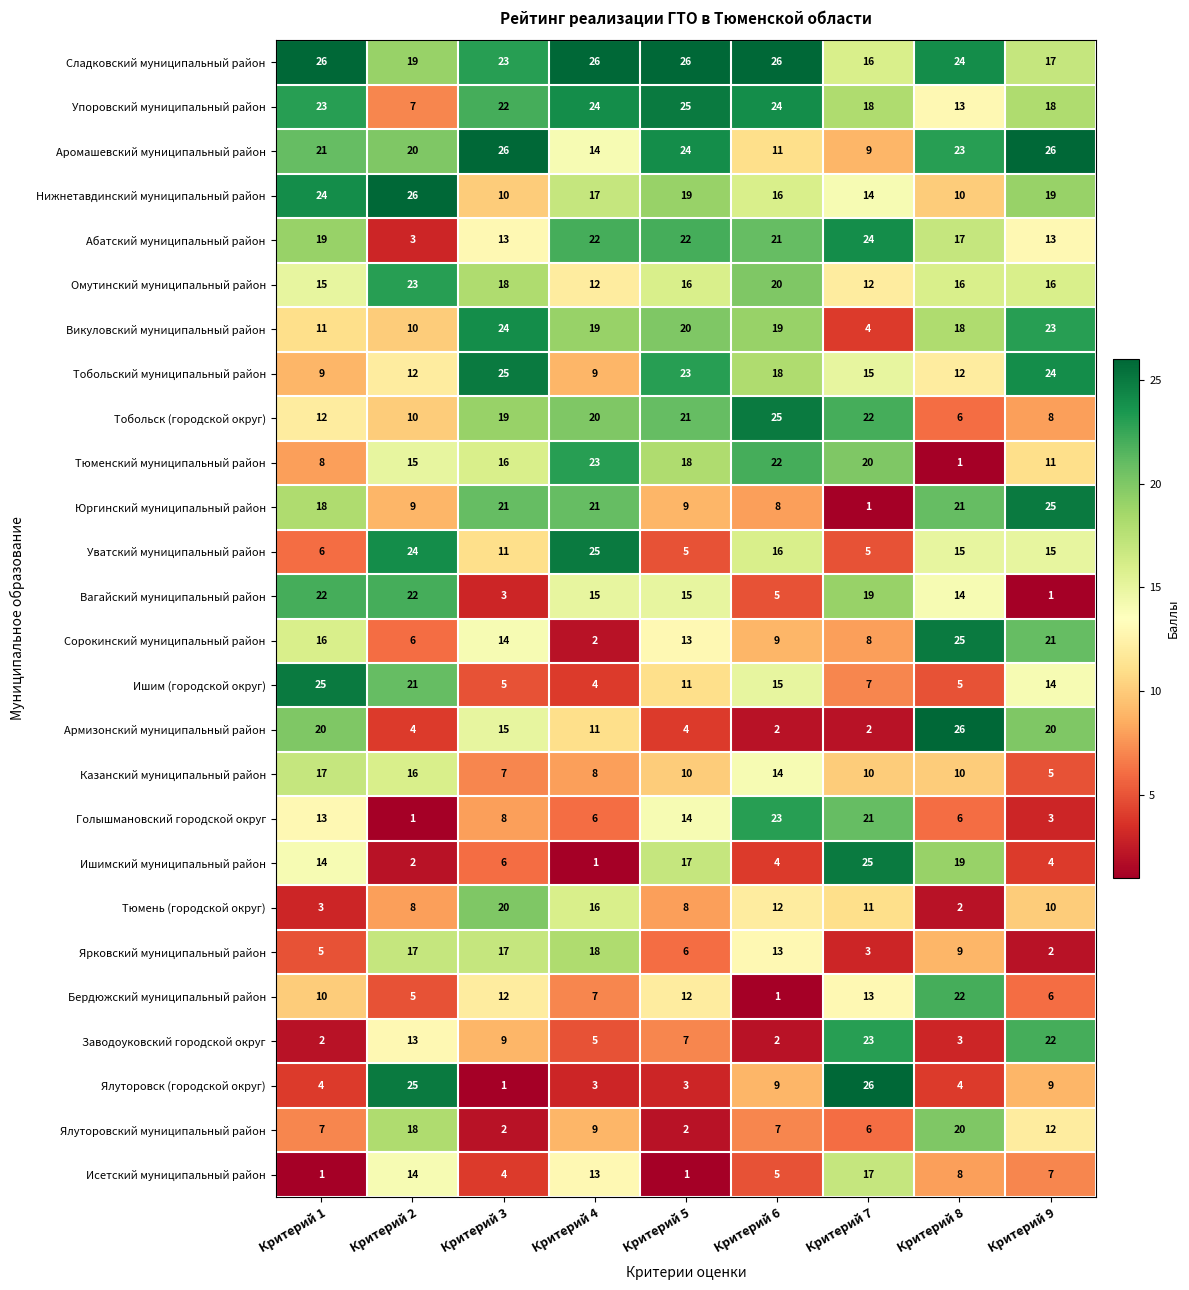

What is the sum of all Викуловский муниципальный район values?

148